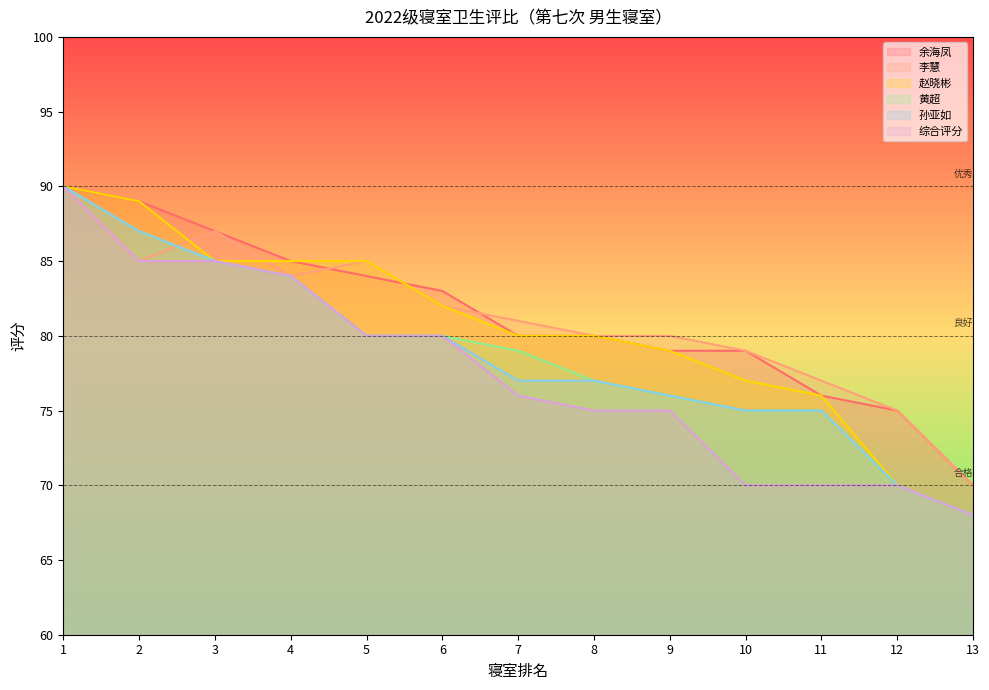

What is the sum of all 余海凤 values?

1057